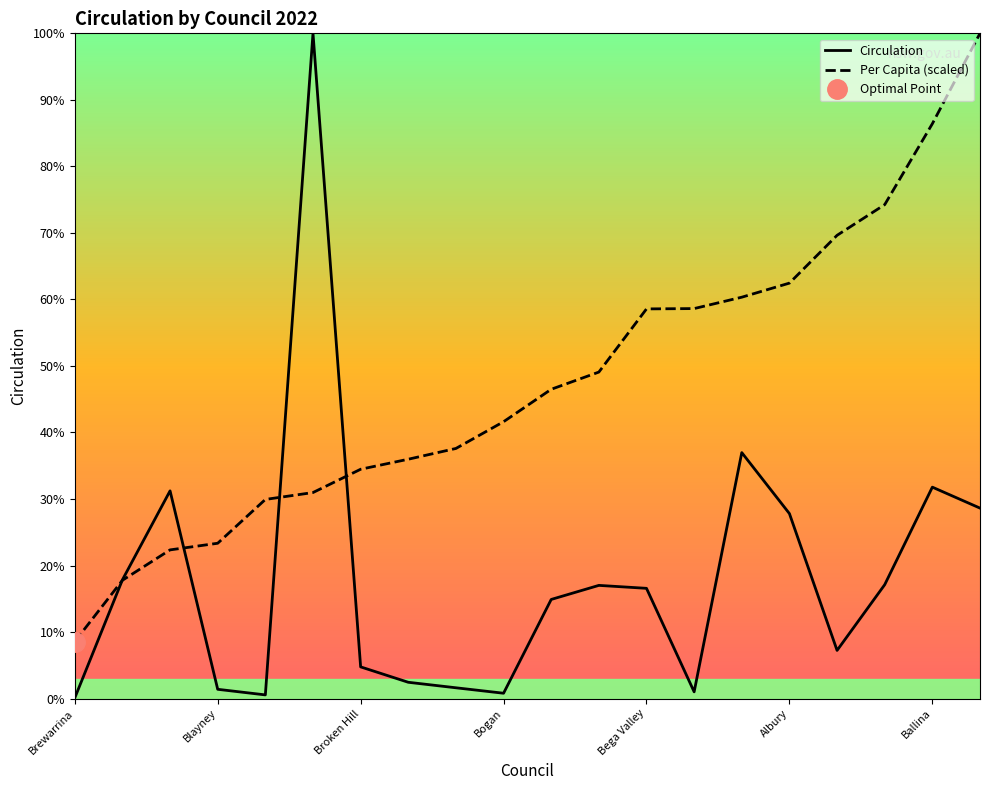

How many categories are shown in the chart?

20